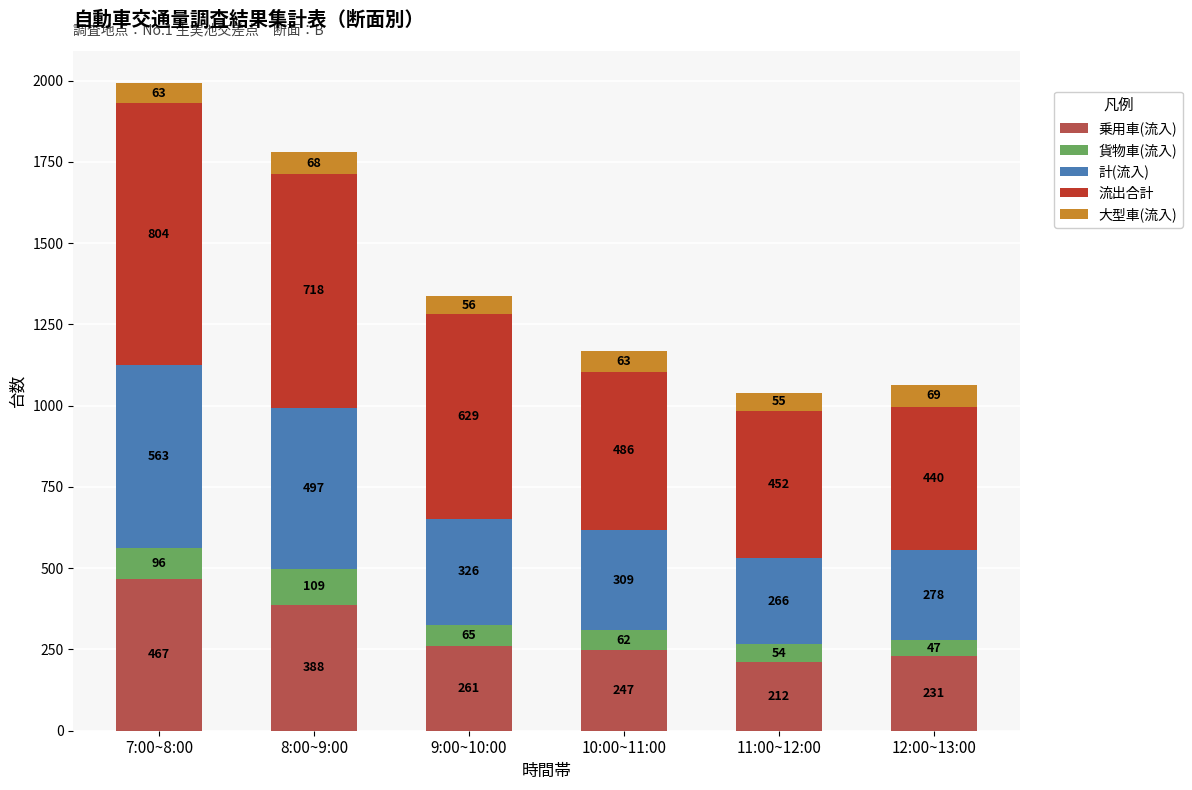

At which category is the sum across all series the highest?

7:00~8:00